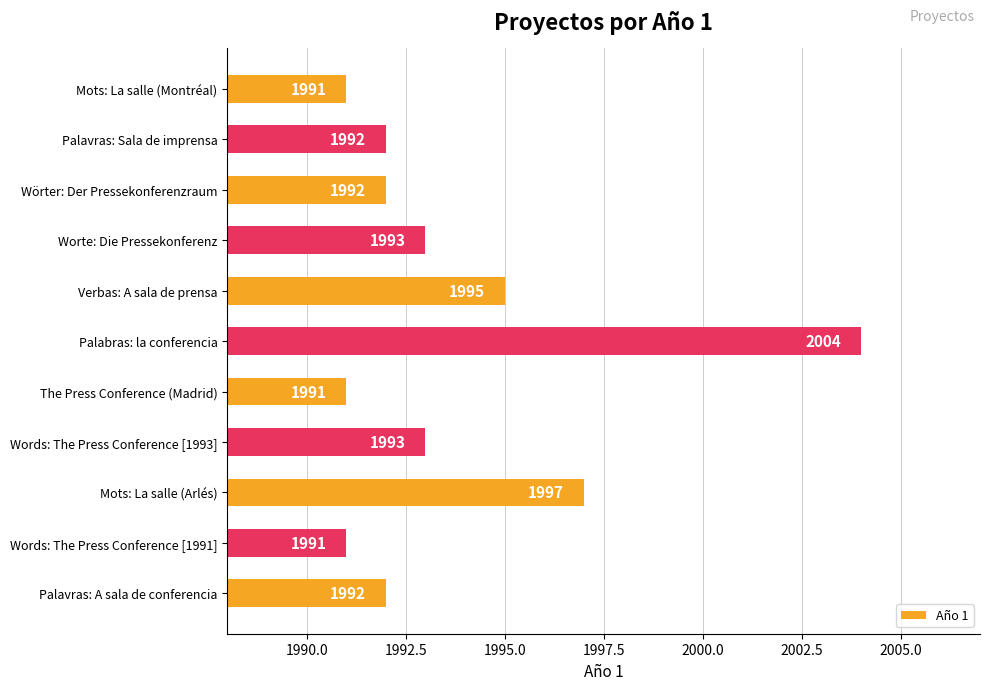

Which category has the highest value across all series?

Palabras: la conferencia